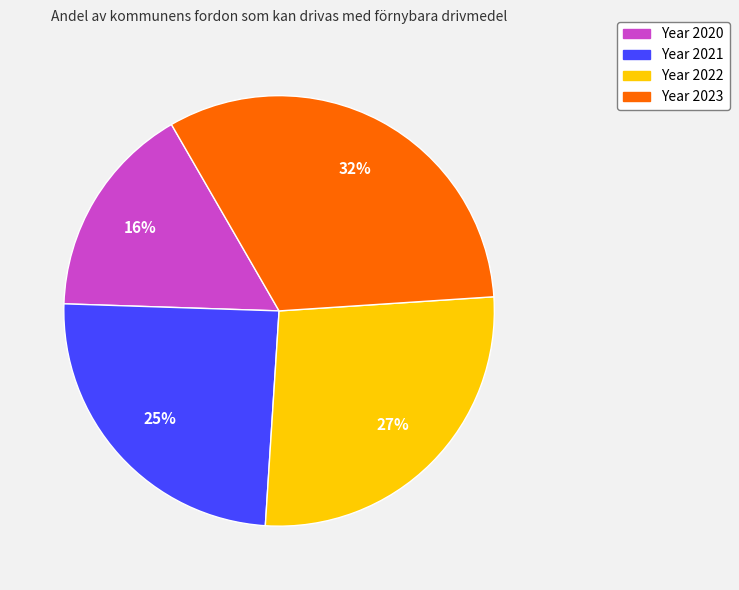

Does any single category account for the majority?

No